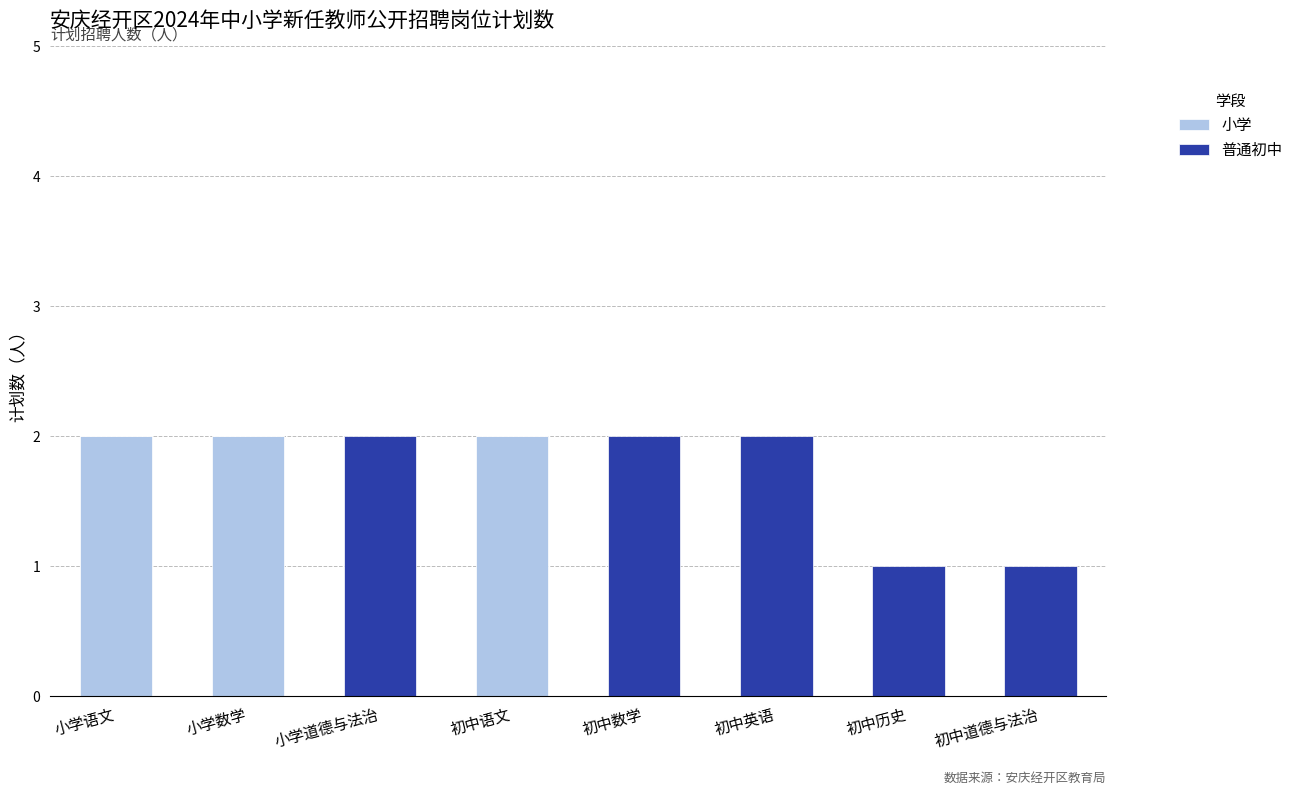

Is it true that 小学 equals 3 at 小学语文?

False